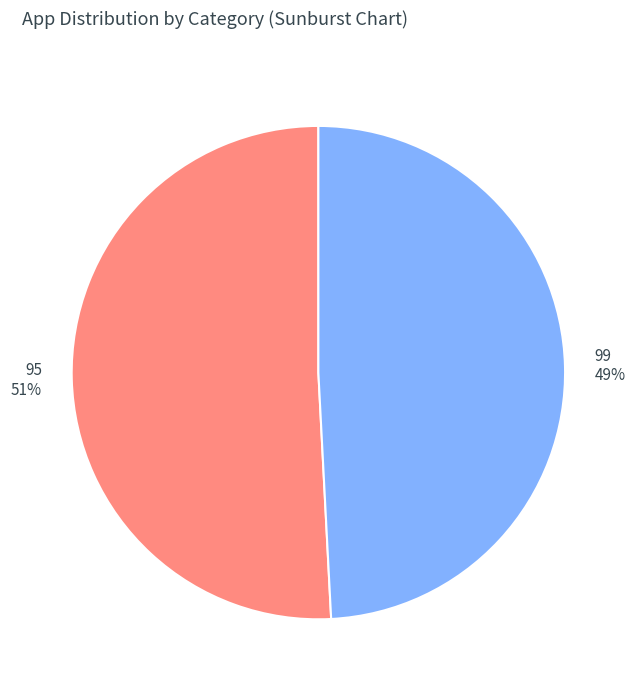

Is it true that 95 is 42% of the pie?

False